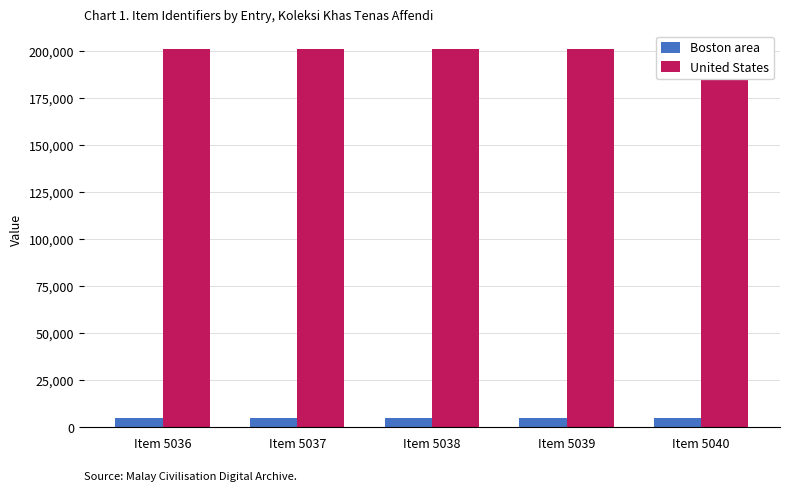

True or false: Boston area has a value of 7956 at Item 5036.

False